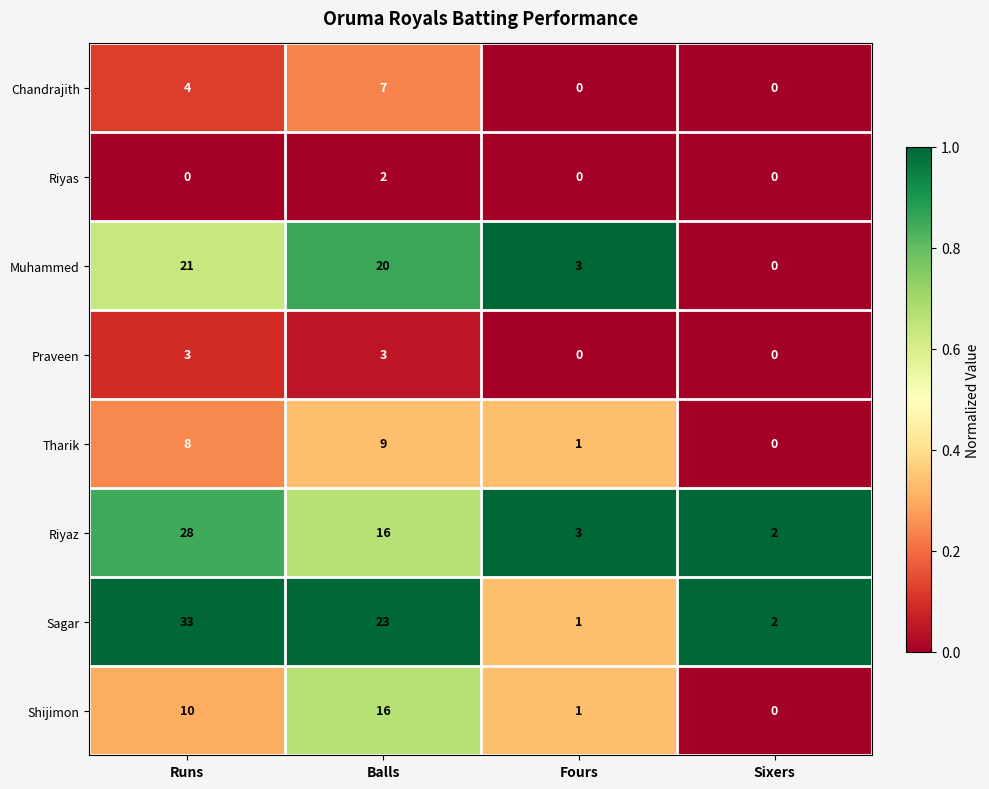

What is the difference between the maximum and minimum values in the Chandrajith series?

7